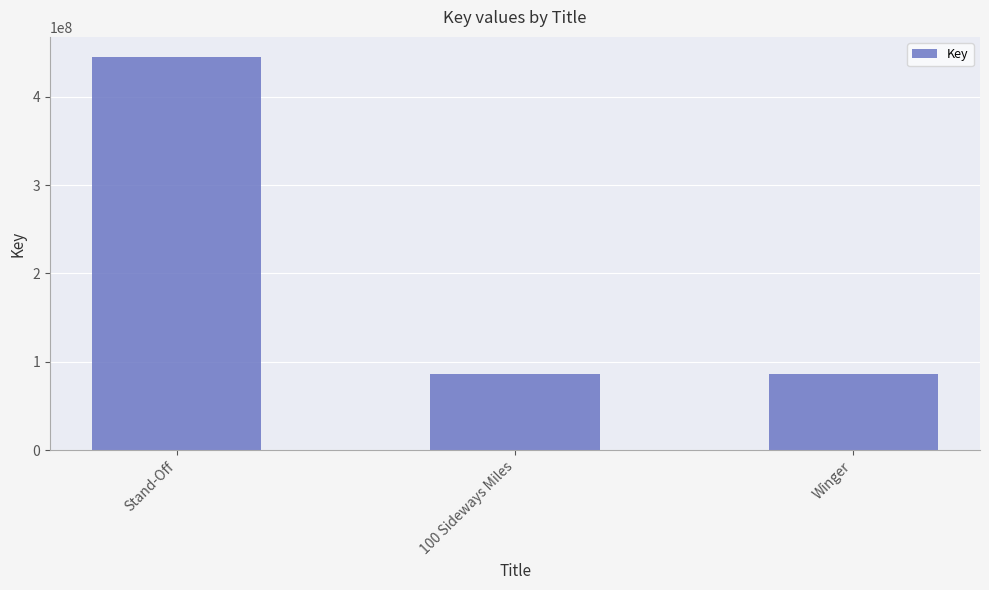

Approximately how many times larger is the value at Stand-Off compared to Winger?

5.2